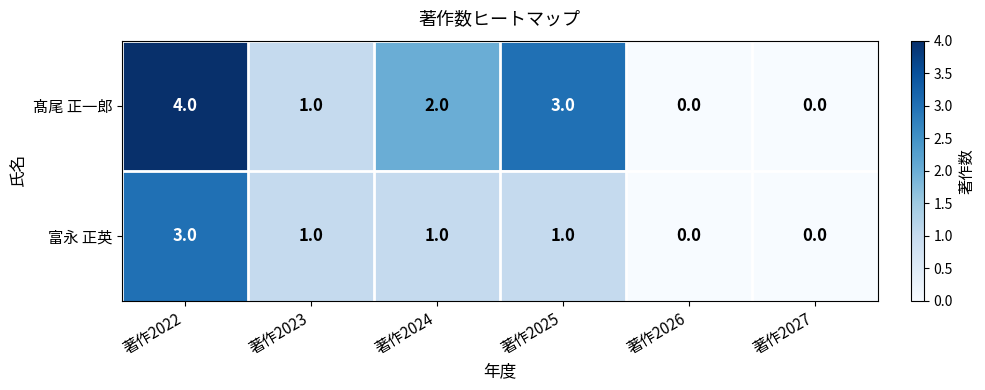

Reading left to right, what are all the values shown in this chart?

髙尾 正一郎: 4	1	2	3	0	0
富永 正英: 3	1	1	1	0	0